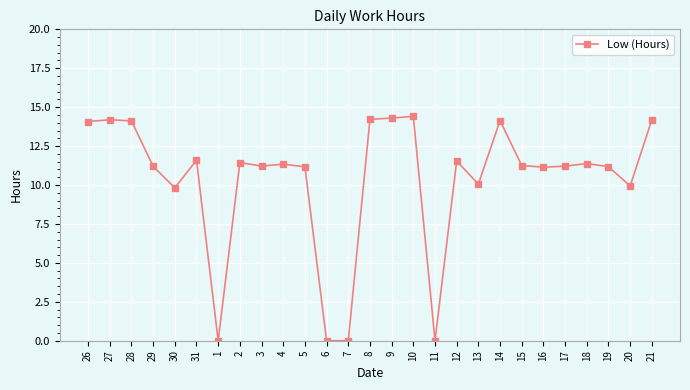

What is the ratio of the value at 8 to the value at 2?

1.2